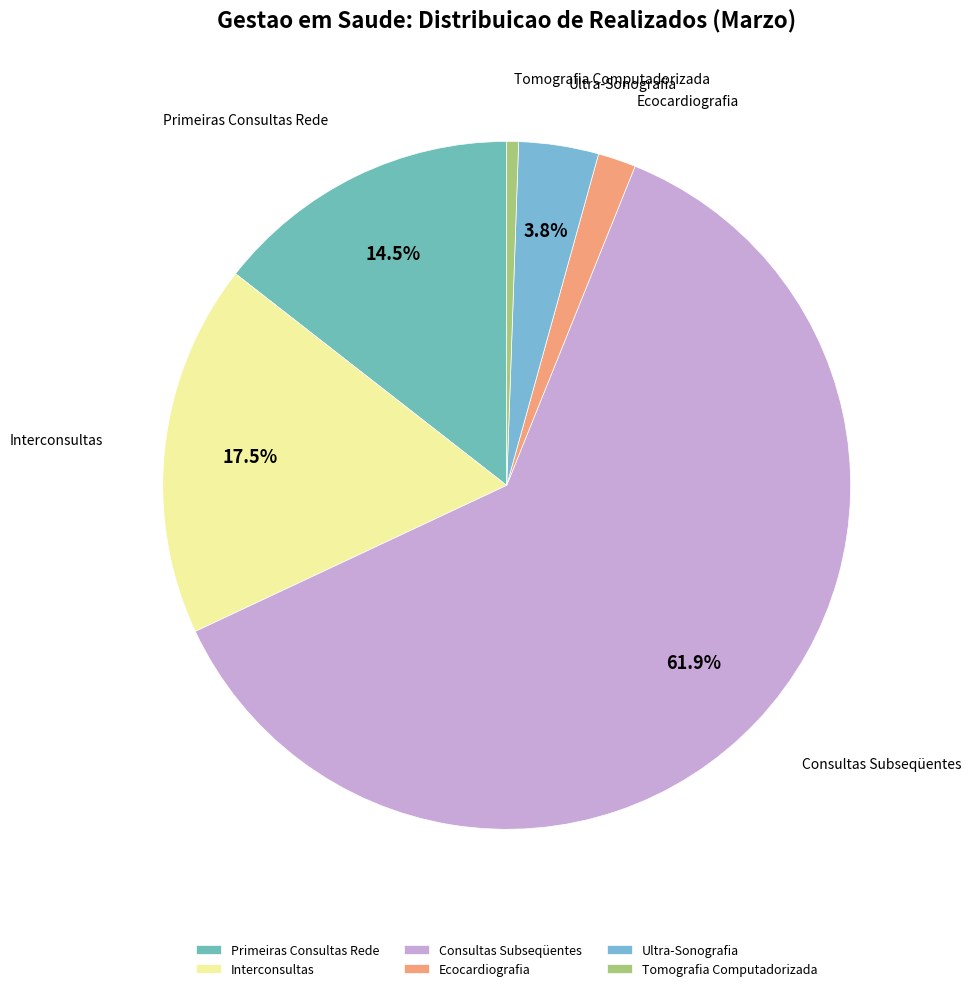

Do Primeiras Consultas Rede and Ultra-Sonografia together represent more than half of the pie?

No